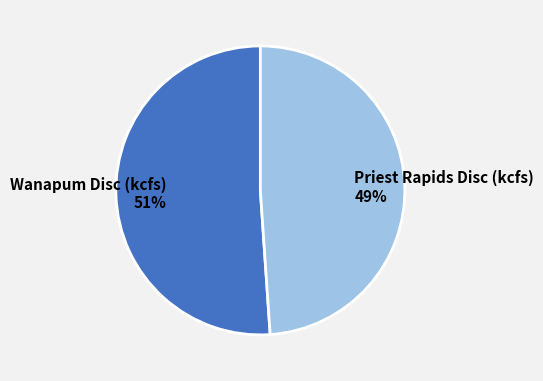

How many slices are in this pie chart?

2